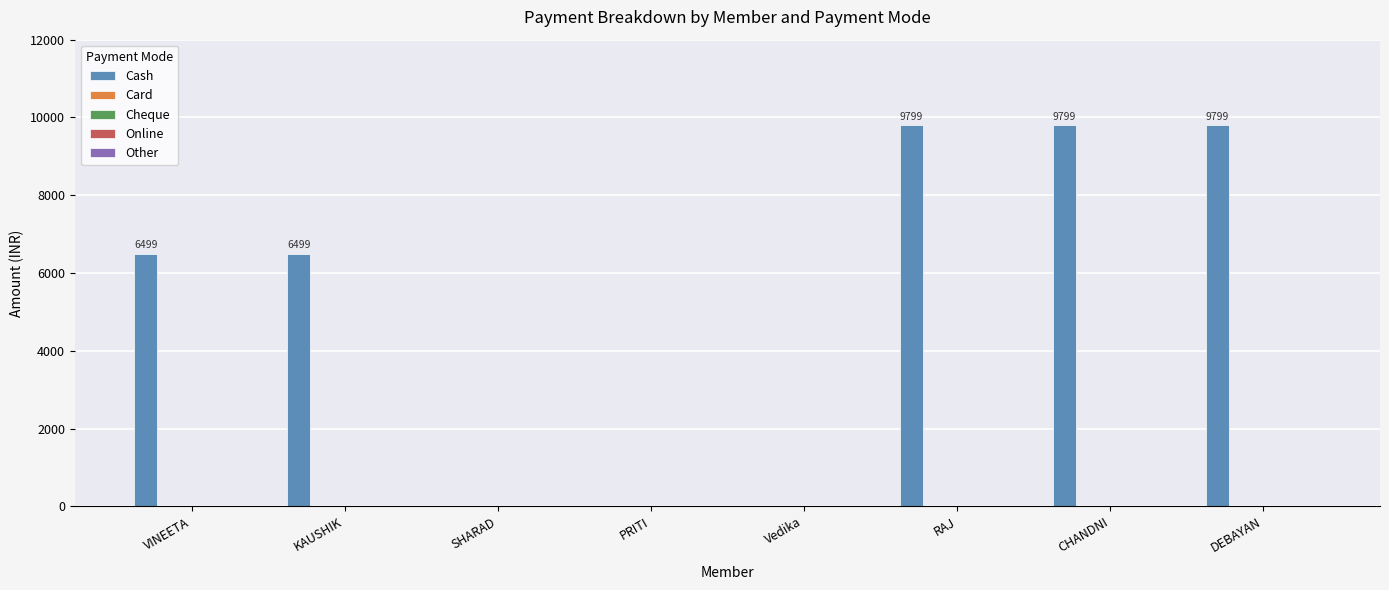

Are the bars grouped side by side (vs. stacked)?

No